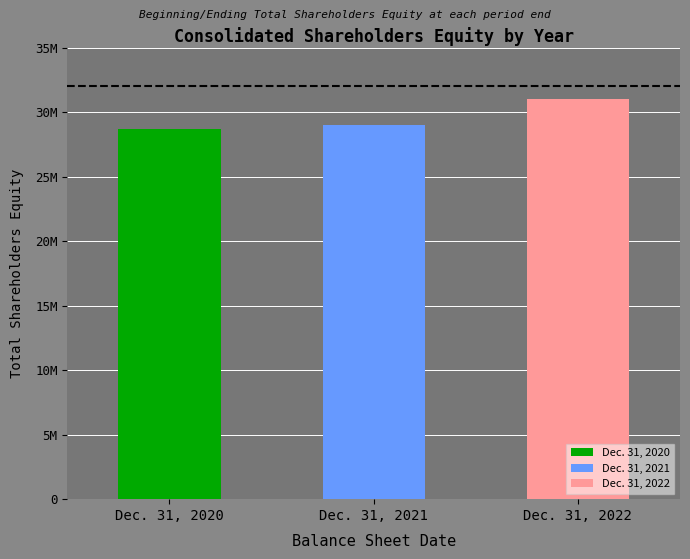

What is the change in value from Dec. 31, 2020 to Dec. 31, 2021?

+263276